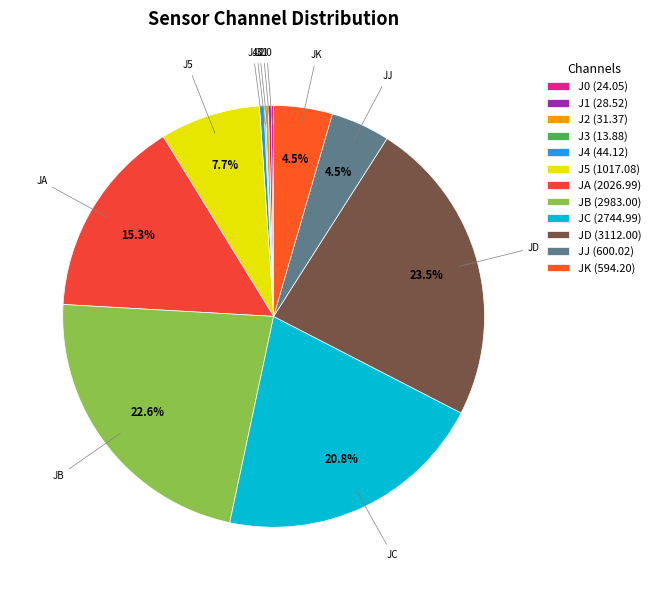

Is the sum of JK and J4 greater than half?

No